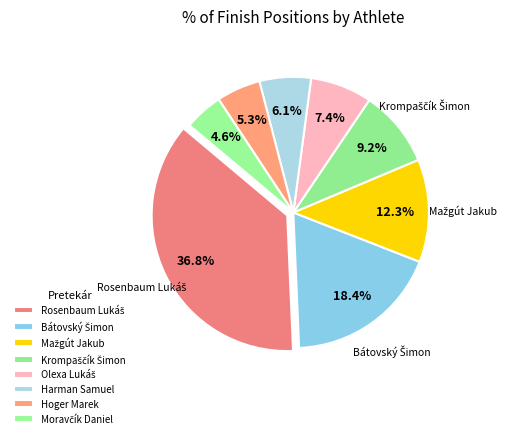

How many segments does this pie chart have?

8